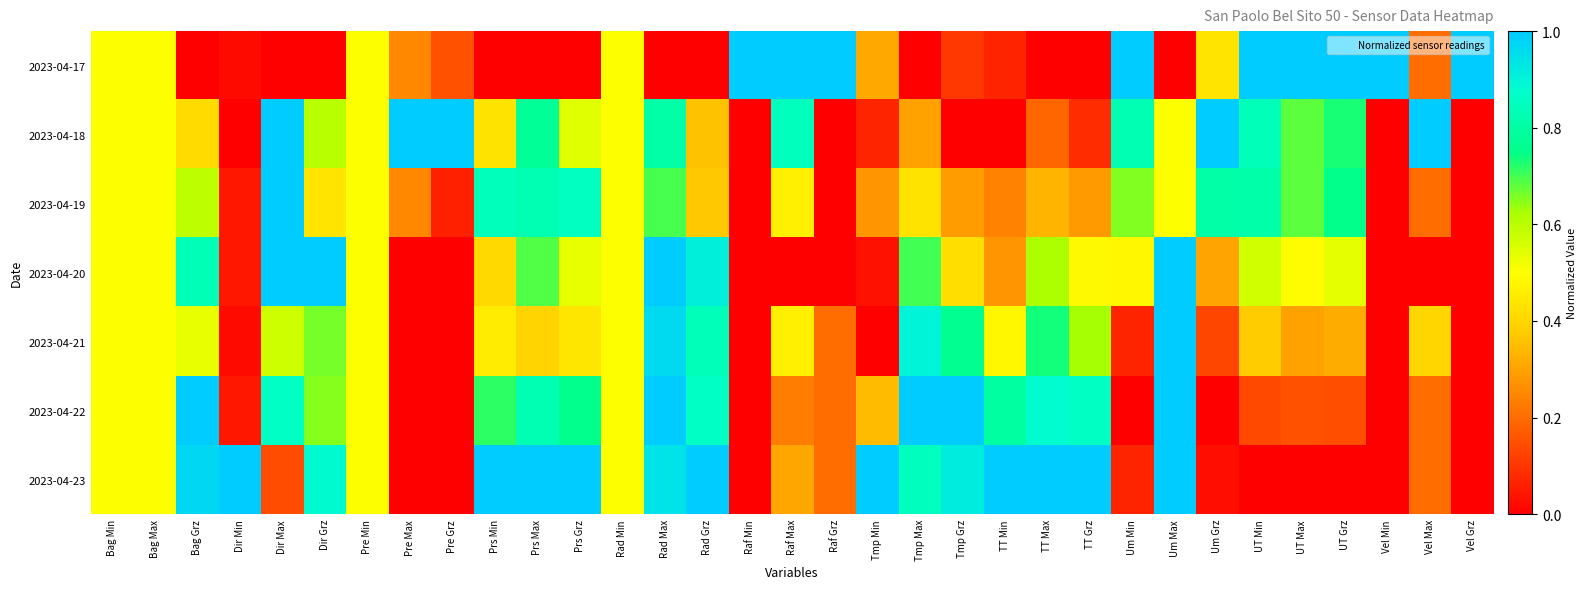

Between Bag Max and Bag Grz, which is larger?

Bag Max